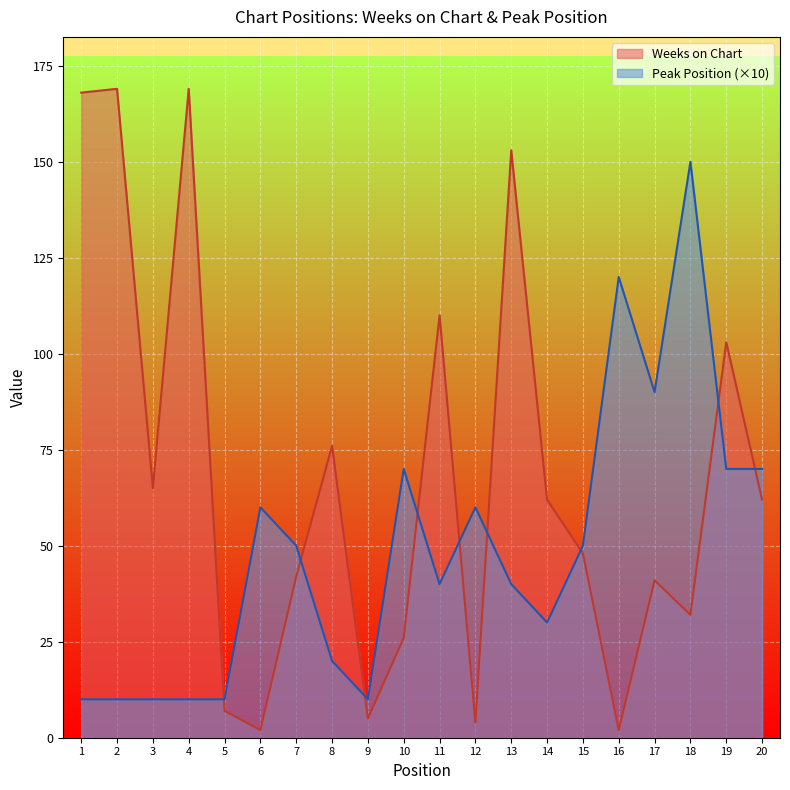

Is it true that Weeks on Chart equals 41 at 17?

True